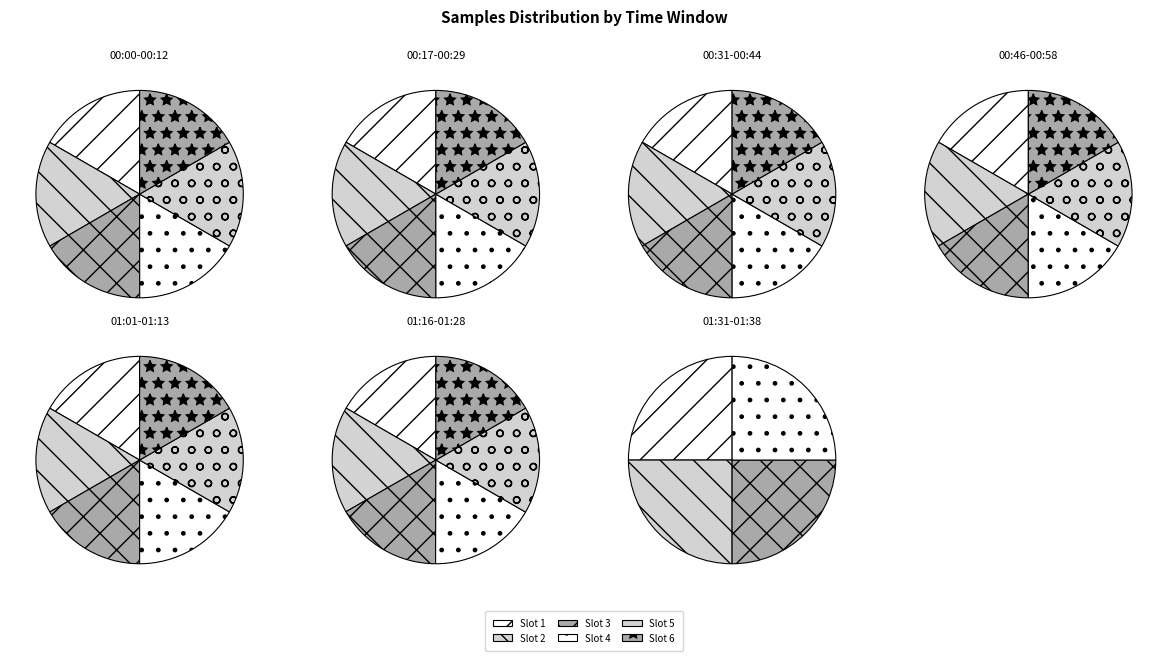

Is it true that 28 is 1% of the pie?

False